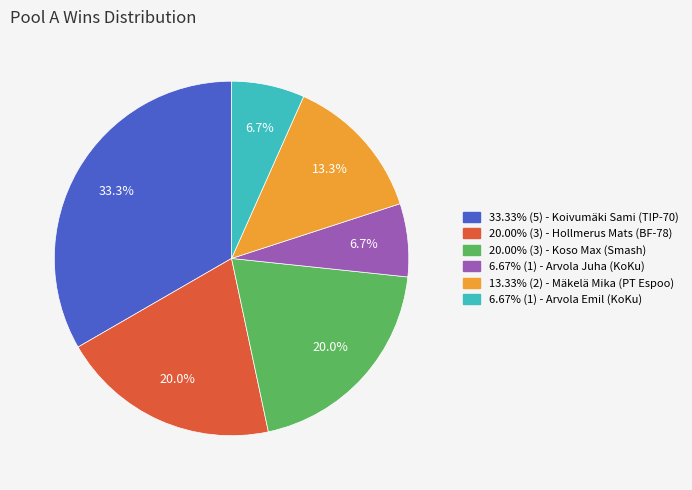

Is there any slice that represents more than half of the pie?

No